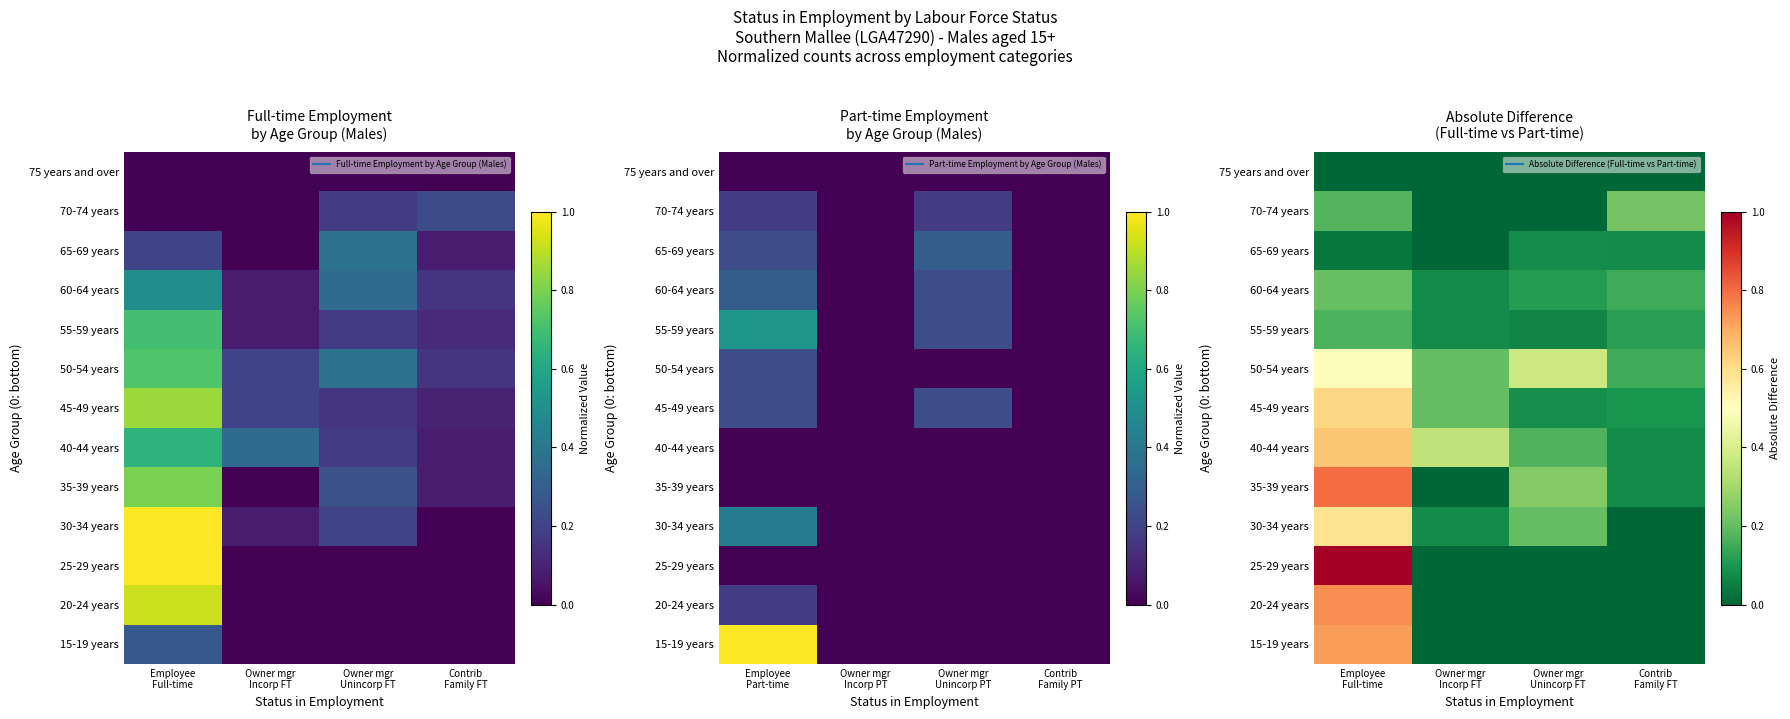

At which category is the sum across all series the highest?

Employee
Full-time